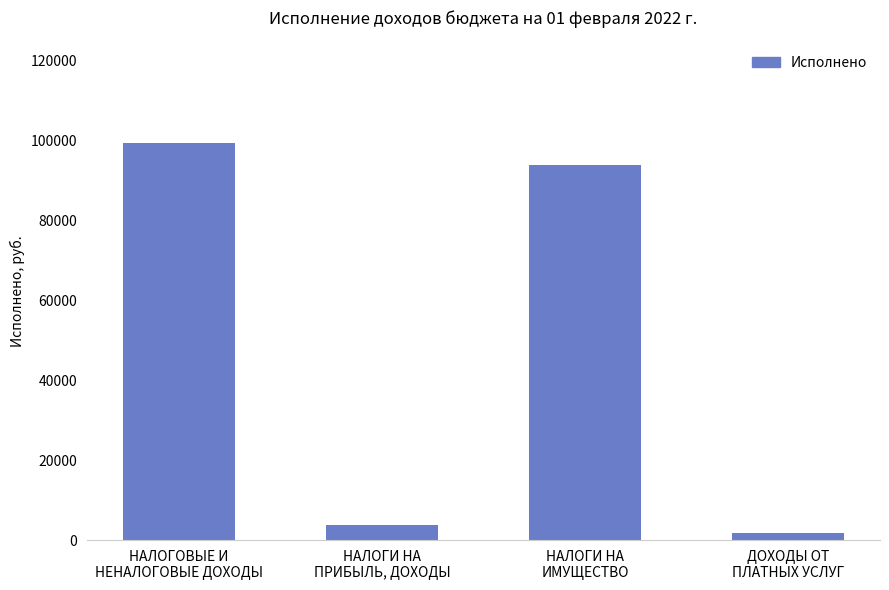

What is the ratio of the value at НАЛОГИ НА
ИМУЩЕСТВО to the value at НАЛОГИ НА
ПРИБЫЛЬ, ДОХОДЫ?

24.1